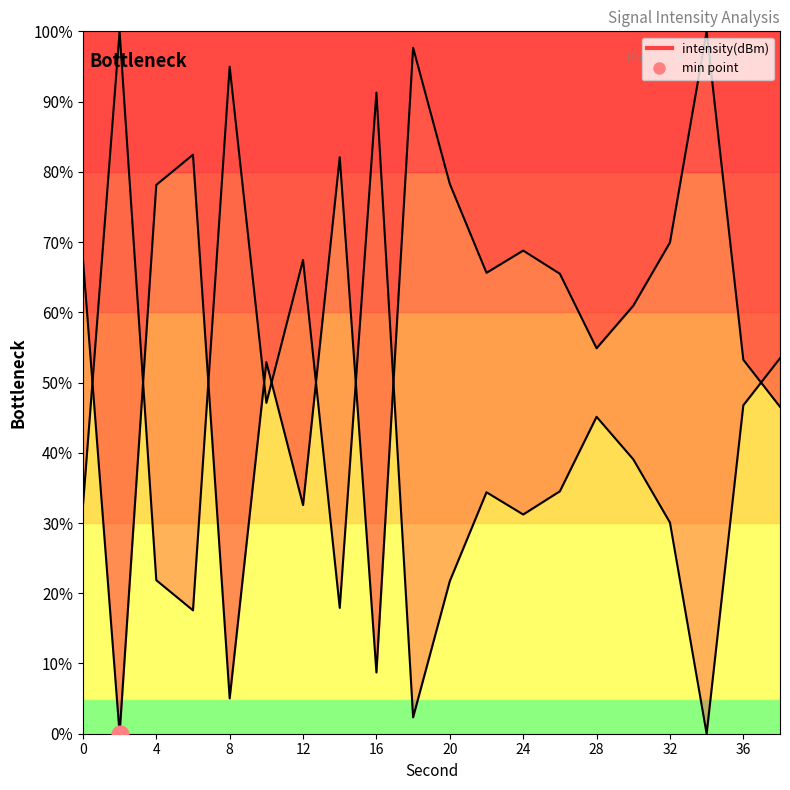

What is the average value?

58.5